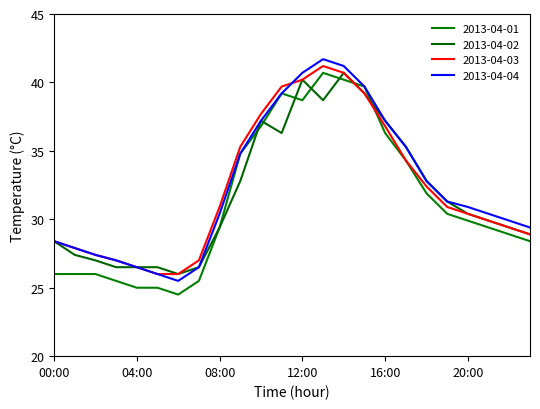

How many lines are shown in the chart?

4